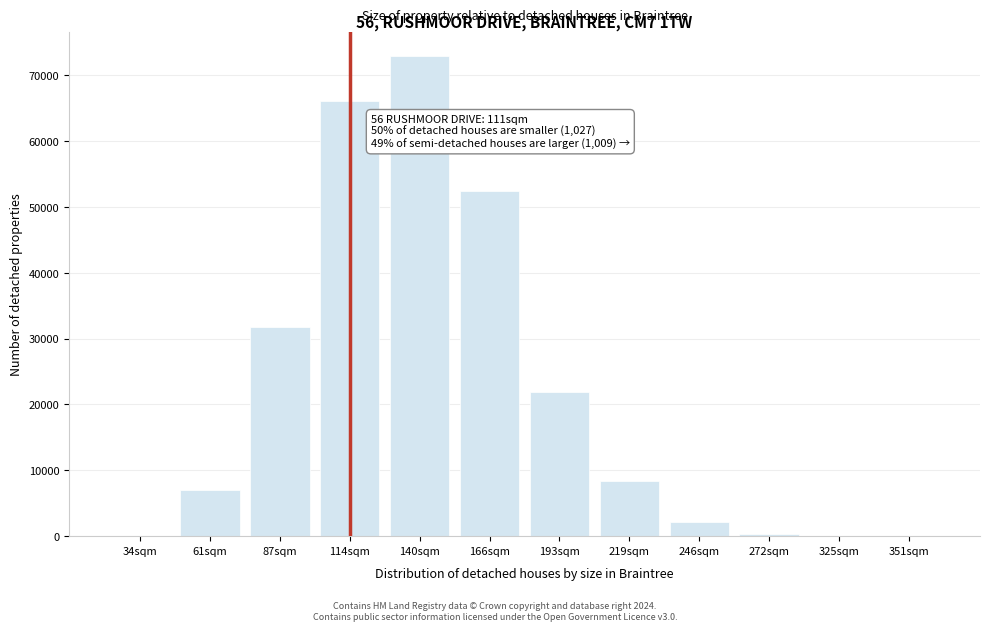

What is the change in value from 166sqm to 219sqm?

-44003